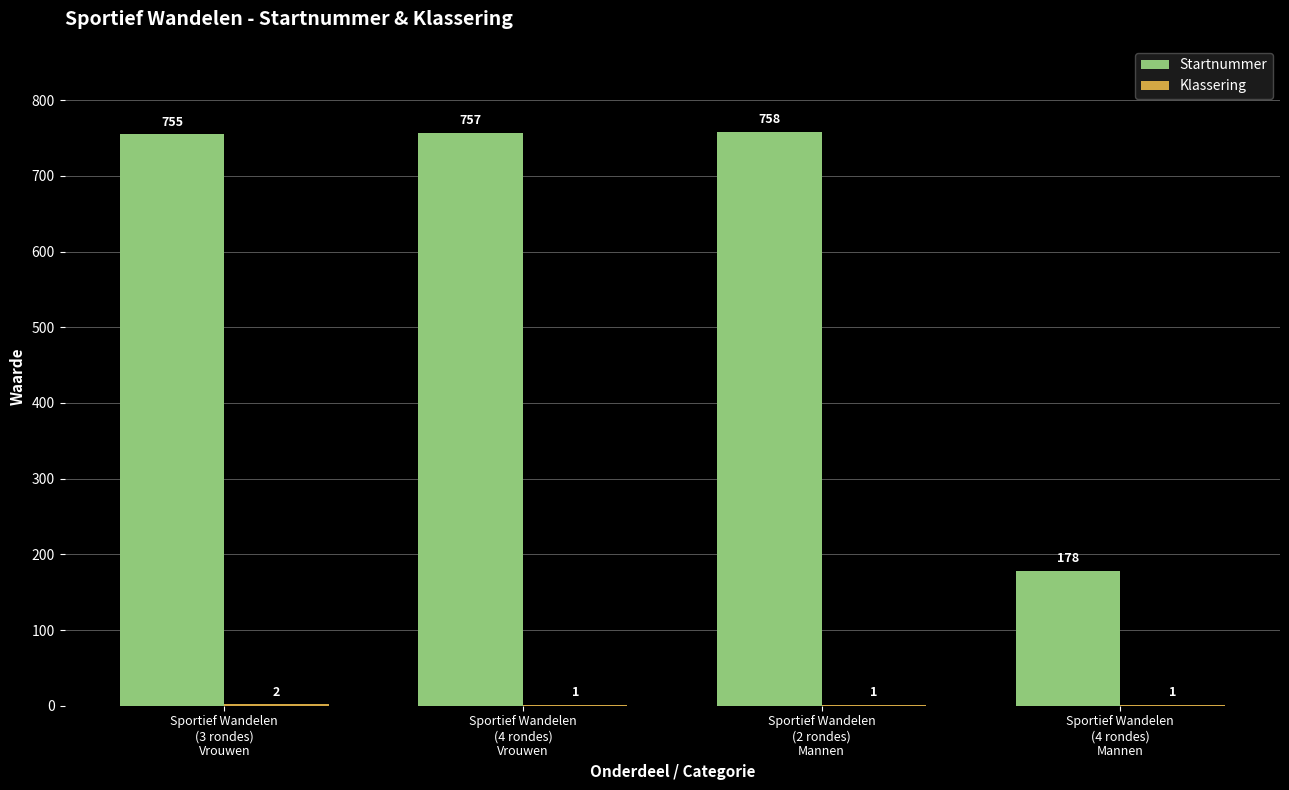

Which series has the largest total across all categories?

Startnummer